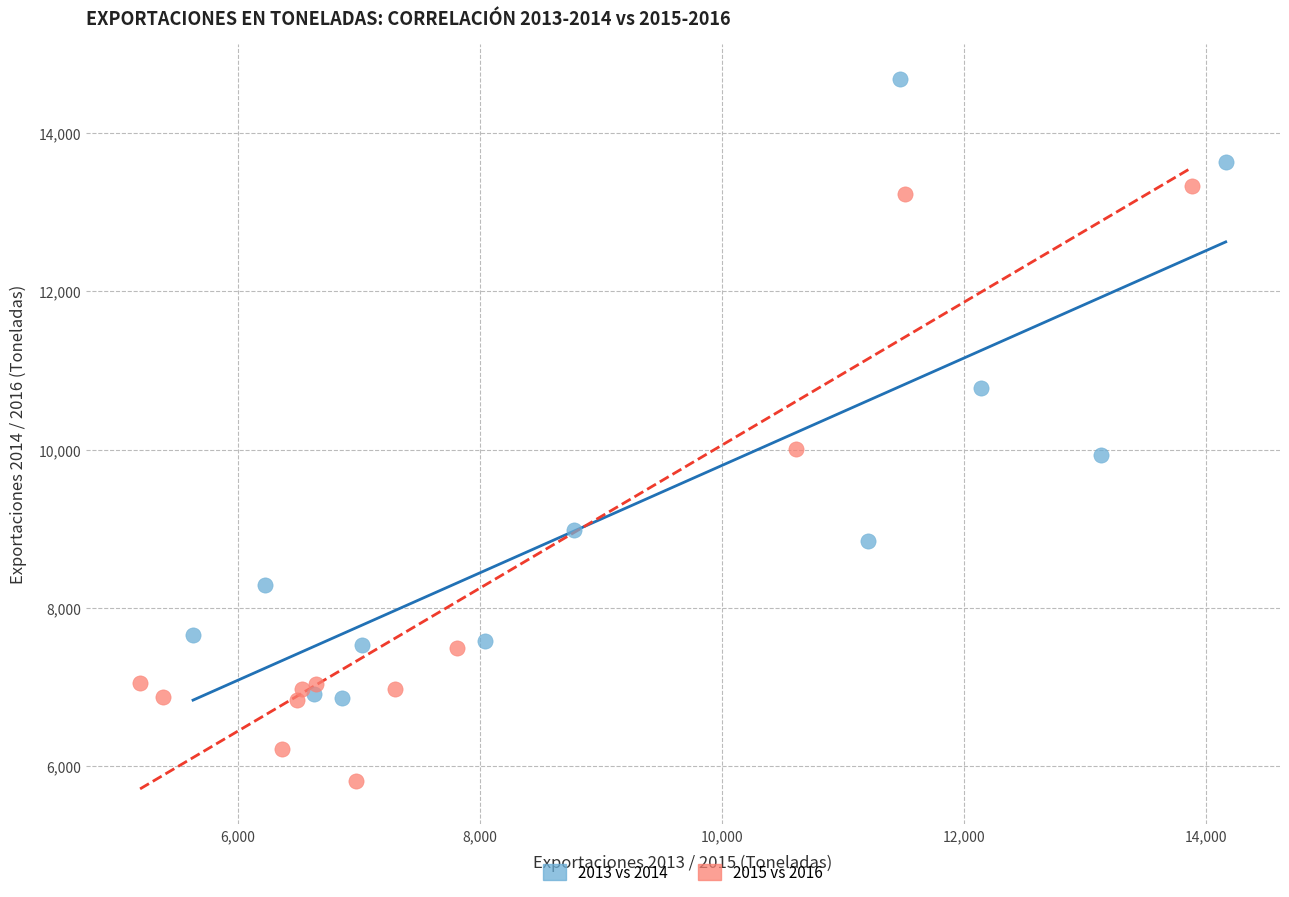

What are all the series names shown in the legend?

2013 vs 2014, 2015 vs 2016